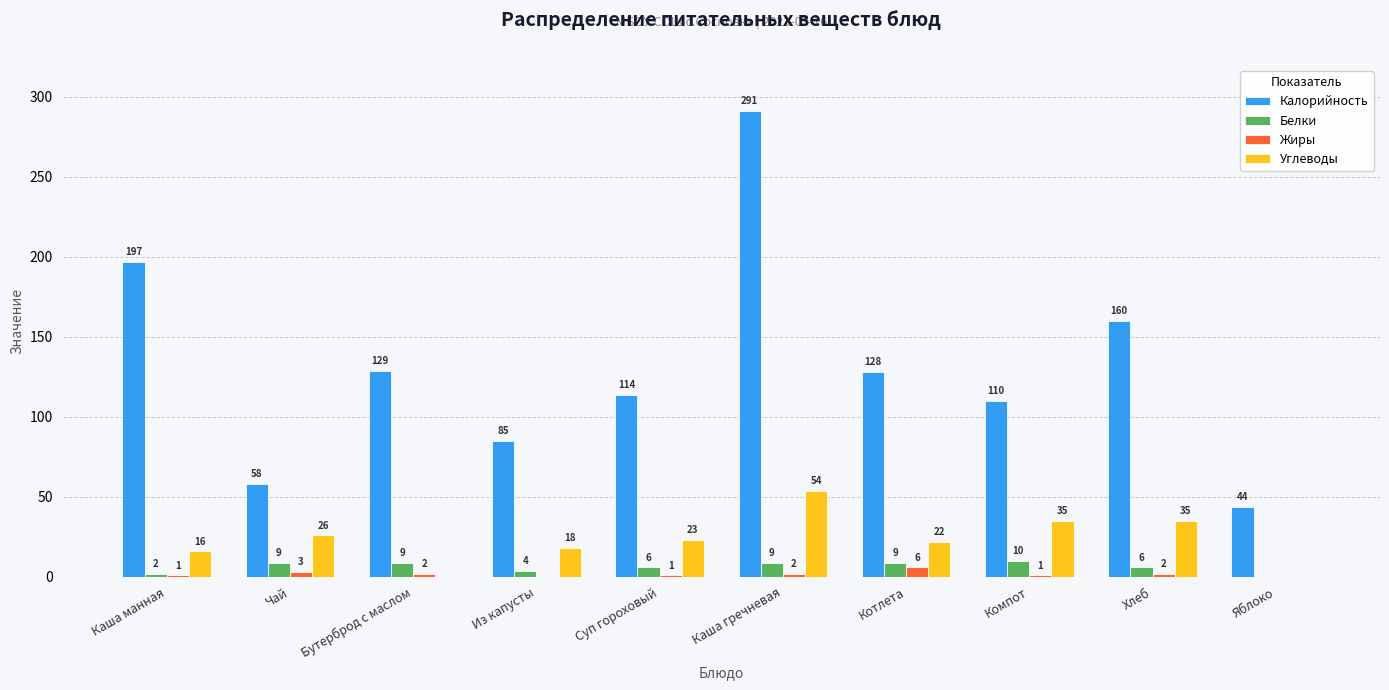

Count the Белки values in the range 4 to 9.

7